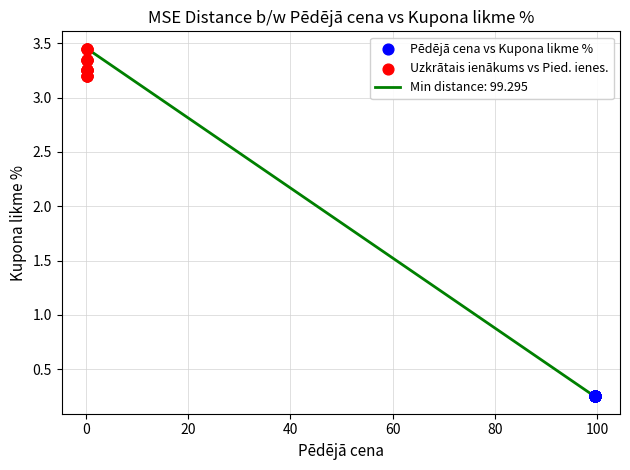

Which series reaches the maximum Y coordinate?

Uzkrātais ienākums vs Pied. ienes.